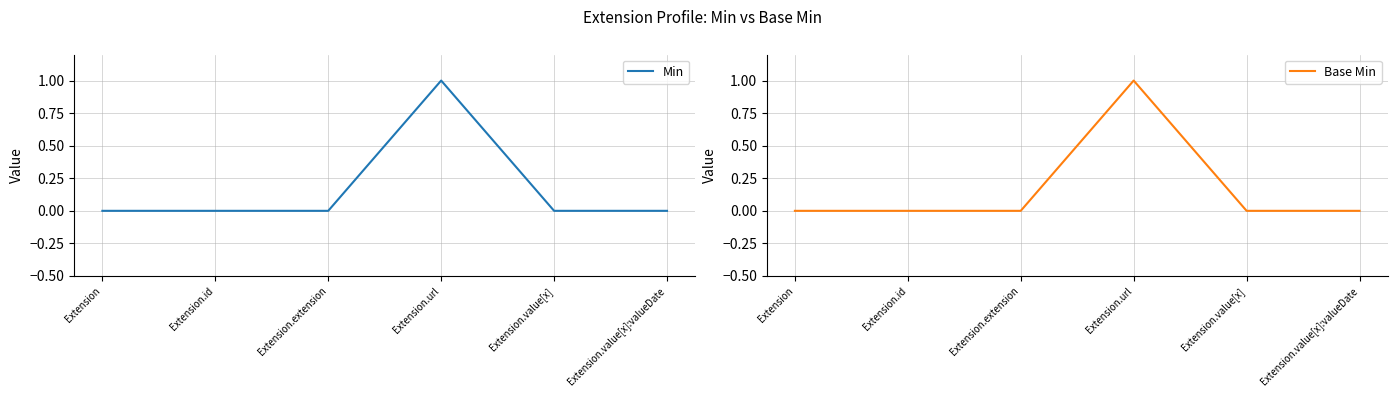

What is the difference between the maximum and minimum values in the Base Min series?

1